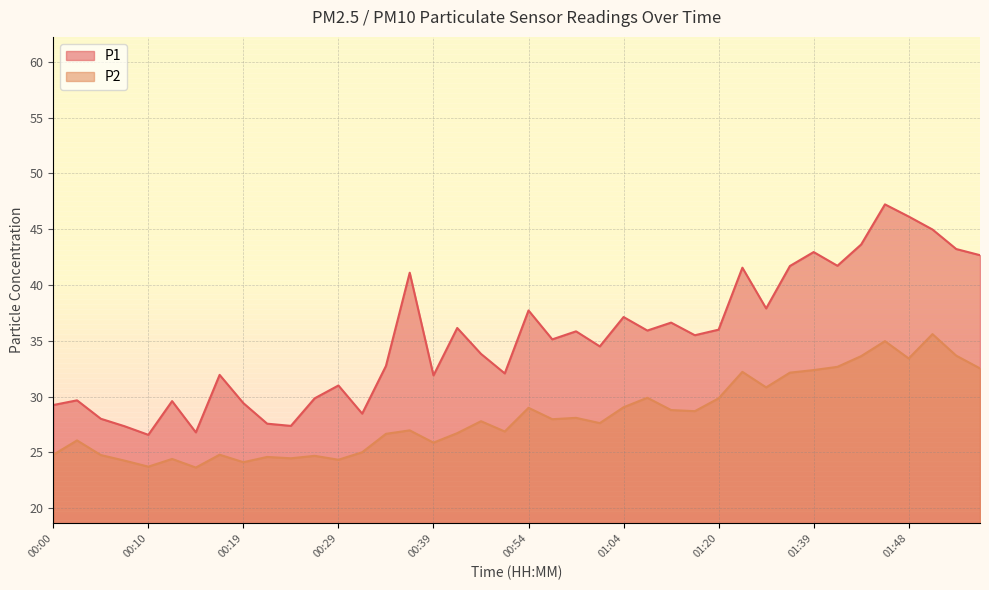

What is the difference between the highest and lowest values at 01:53?

9.5